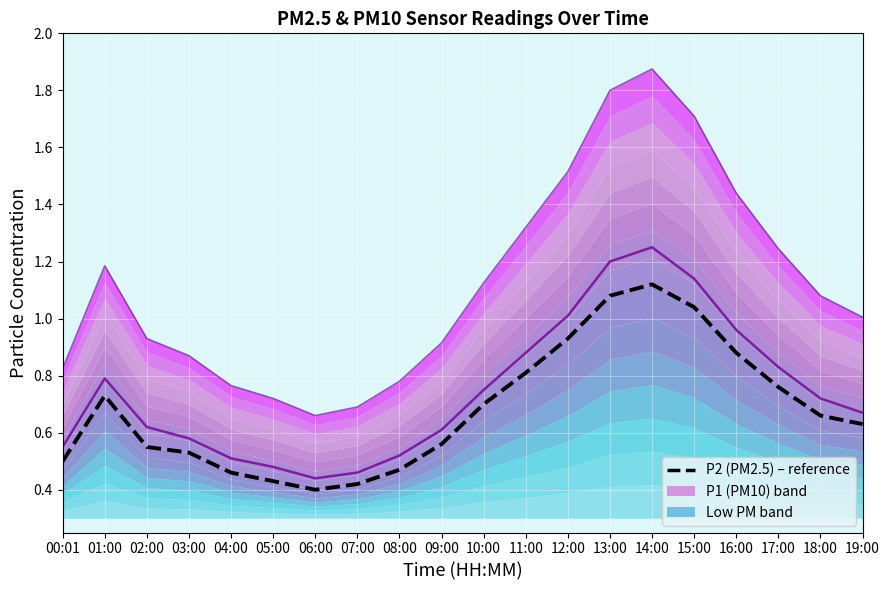

Reading left to right, extract all data points from this chart.

P1 (PM10): 00:01=0.6	01:00=0.8	02:00=0.6	03:00=0.6	04:00=0.5	05:00=0.5	06:00=0.4	07:00=0.5	08:00=0.5	09:00=0.6	10:00=0.8	11:00=0.9	12:00=1.0	13:00=1.2	14:00=1.2	15:00=1.1	16:00=1.0	17:00=0.8	18:00=0.7	19:00=0.7
P1 envelope: 00:01=0.8	01:00=1.2	02:00=0.9	03:00=0.9	04:00=0.8	05:00=0.7	06:00=0.7	07:00=0.7	08:00=0.8	09:00=0.9	10:00=1.1	11:00=1.3	12:00=1.5	13:00=1.8	14:00=1.9	15:00=1.7	16:00=1.4	17:00=1.2	18:00=1.1	19:00=1.0
P2 (PM2.5): 00:01=0.5	01:00=0.7	02:00=0.6	03:00=0.5	04:00=0.5	05:00=0.4	06:00=0.4	07:00=0.4	08:00=0.5	09:00=0.6	10:00=0.7	11:00=0.8	12:00=0.9	13:00=1.1	14:00=1.1	15:00=1.0	16:00=0.9	17:00=0.8	18:00=0.7	19:00=0.6